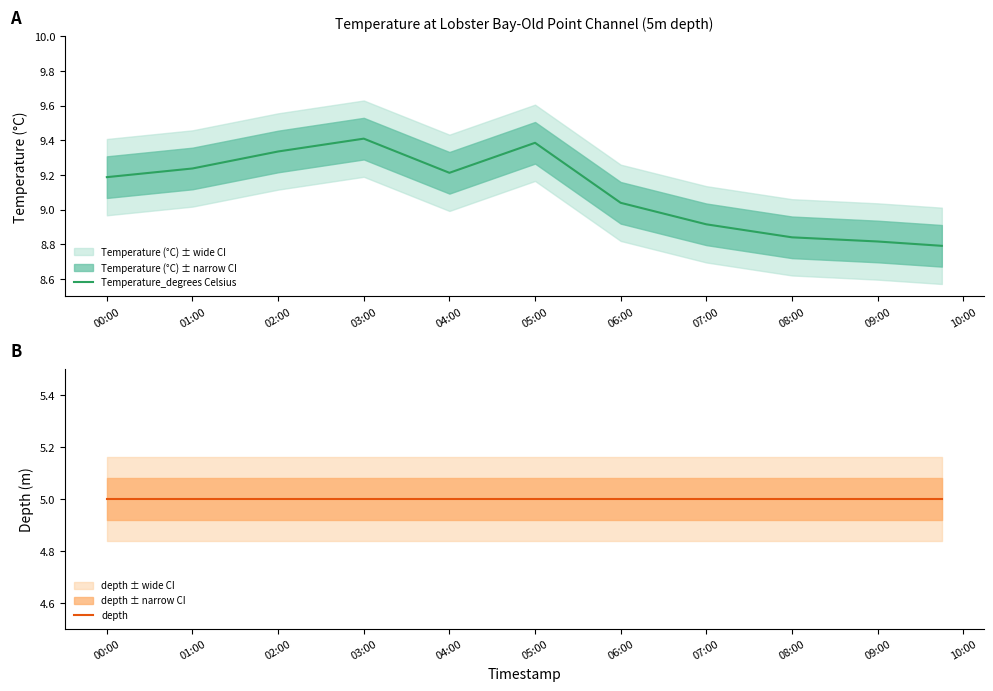

At which category does the chart reach its peak across all series?

03:00